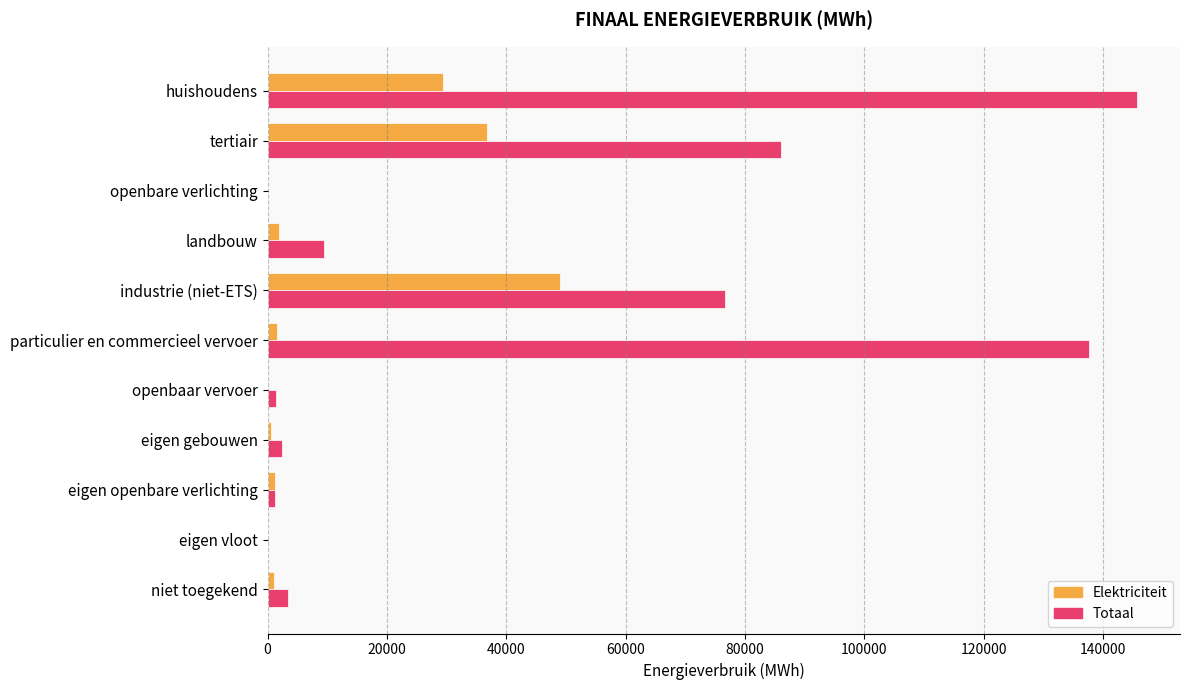

What is the highest value of the Totaal series?

145599.7